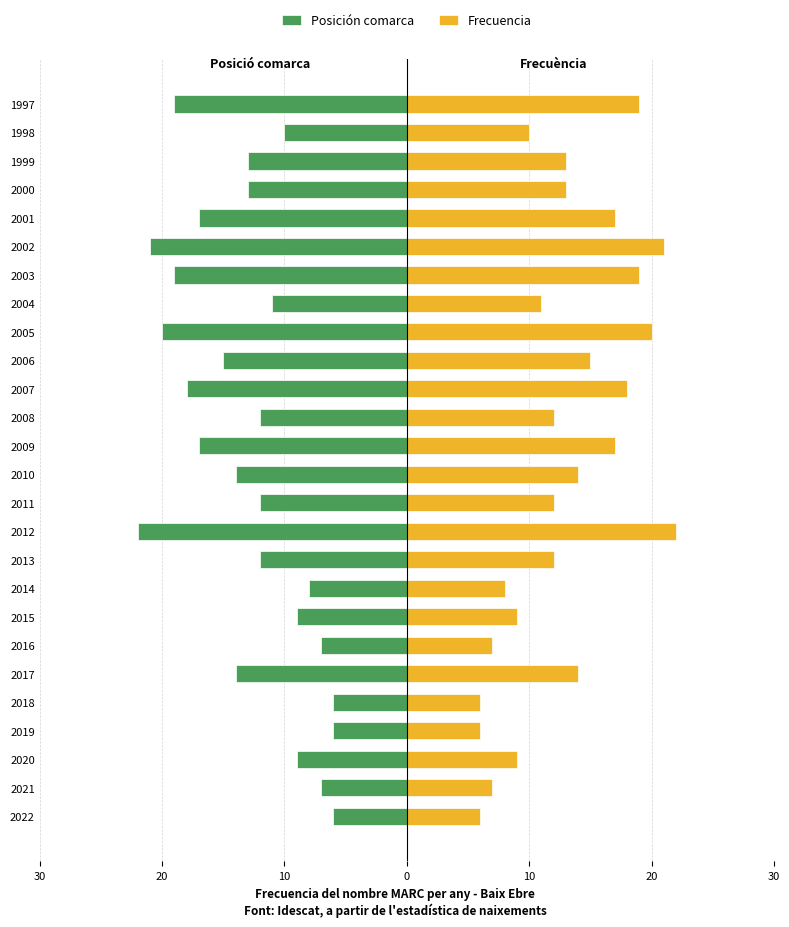

How many data points in Posición comarca are above -12?

10